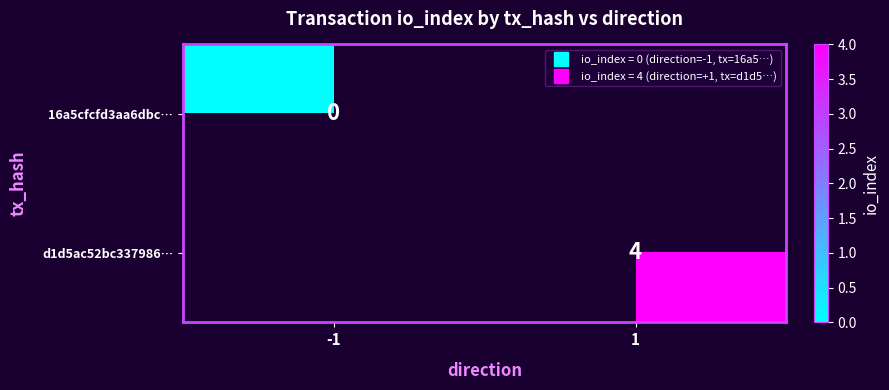

The value of d1d5ac52bc337986… at -1 is -299. True or false?

False